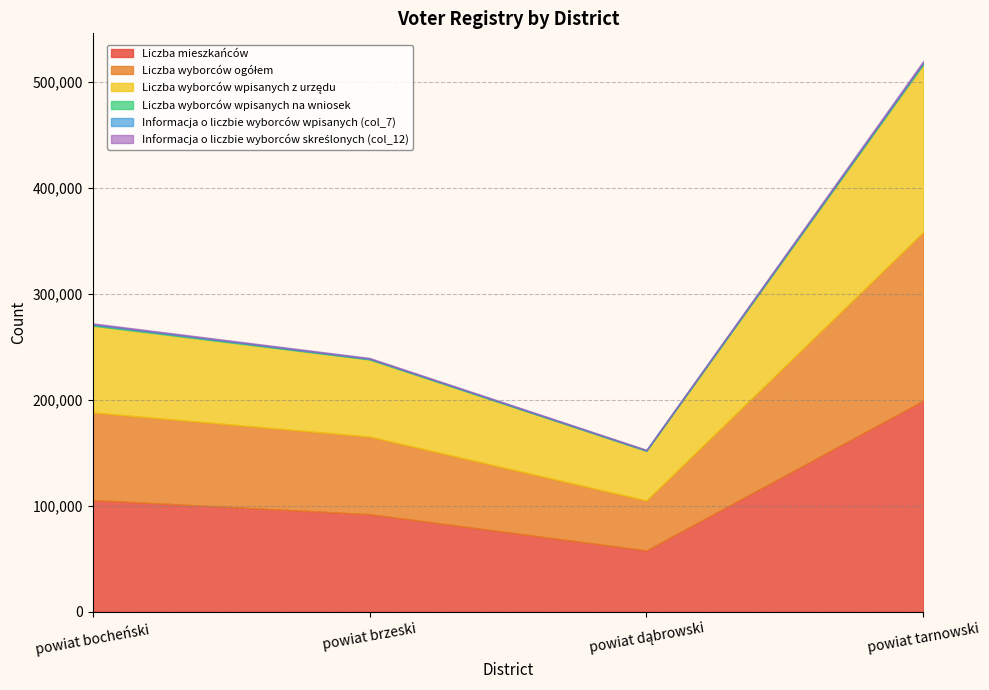

The value of Liczba mieszkańców at powiat brzeski is 154757. True or false?

False